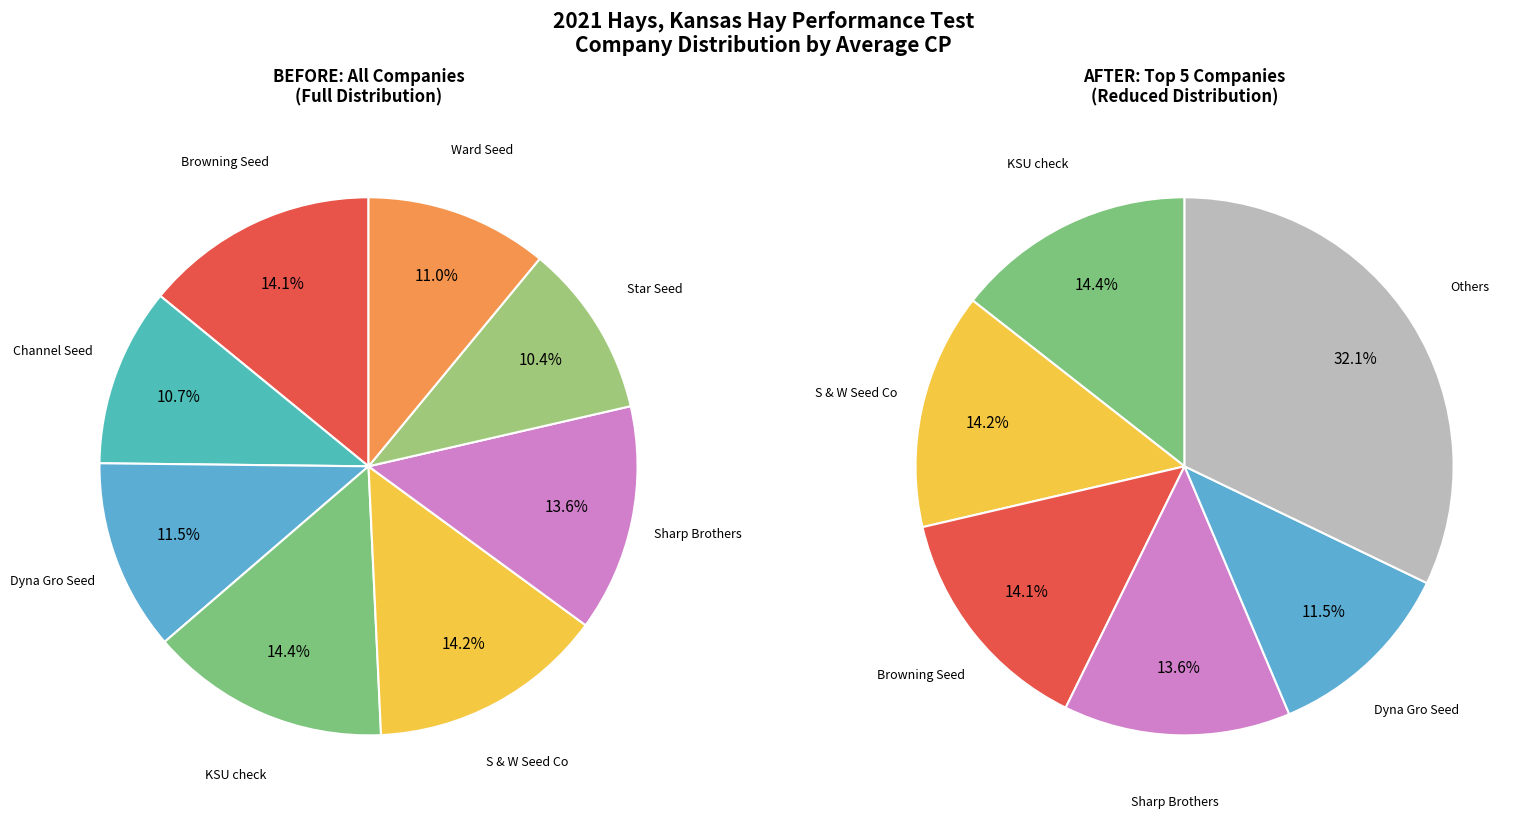

True or false: Ward Seed accounts for 6% of the total.

False